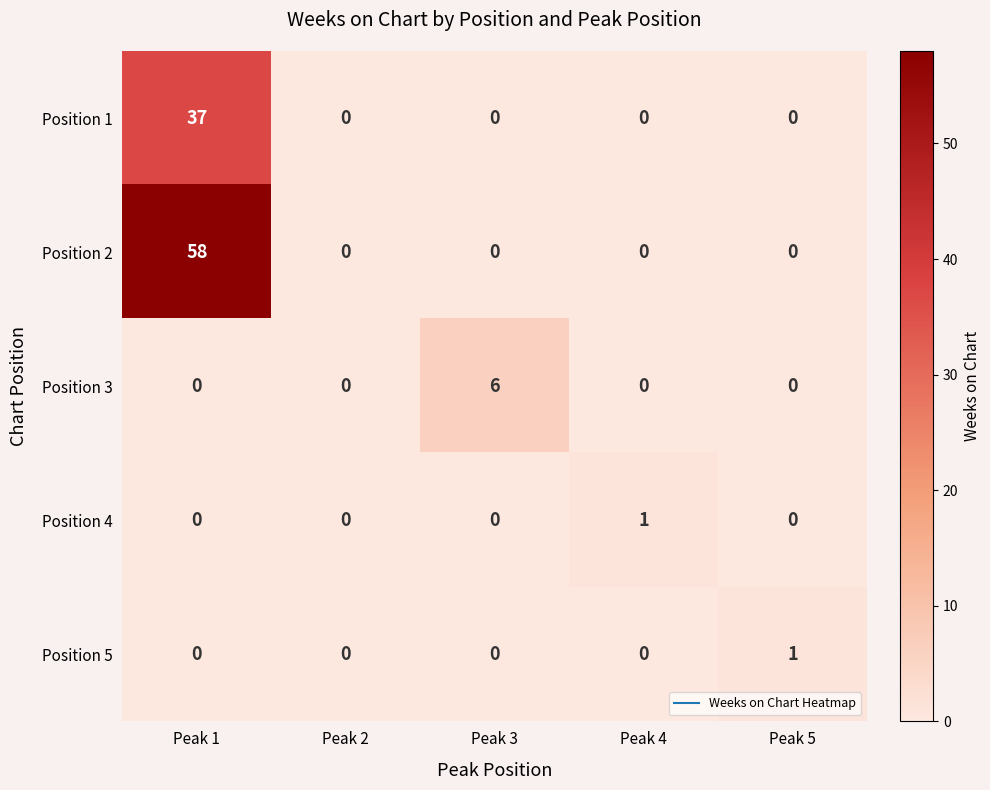

The value of Position 5 at Peak 3 is 0. True or false?

True